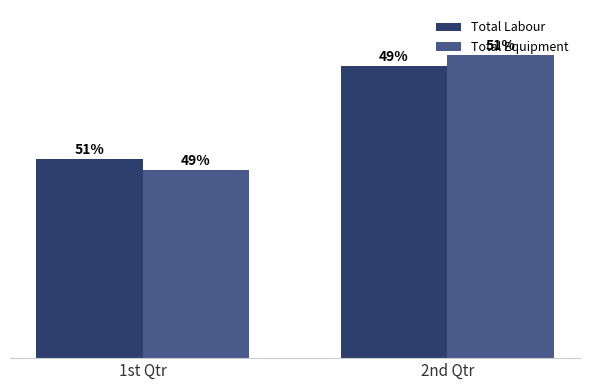

At which label does Total Labour reach its peak?

2nd Qtr